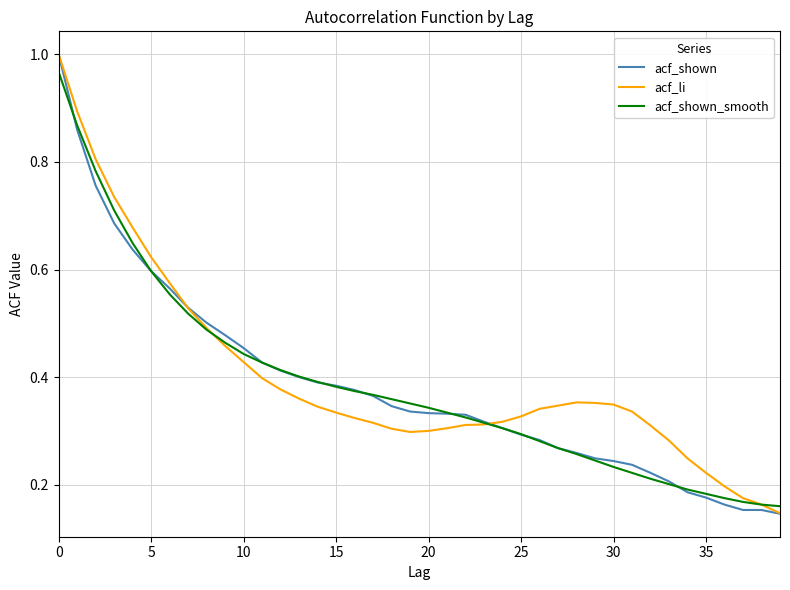

Which series has the widest spread of values?

acf_shown